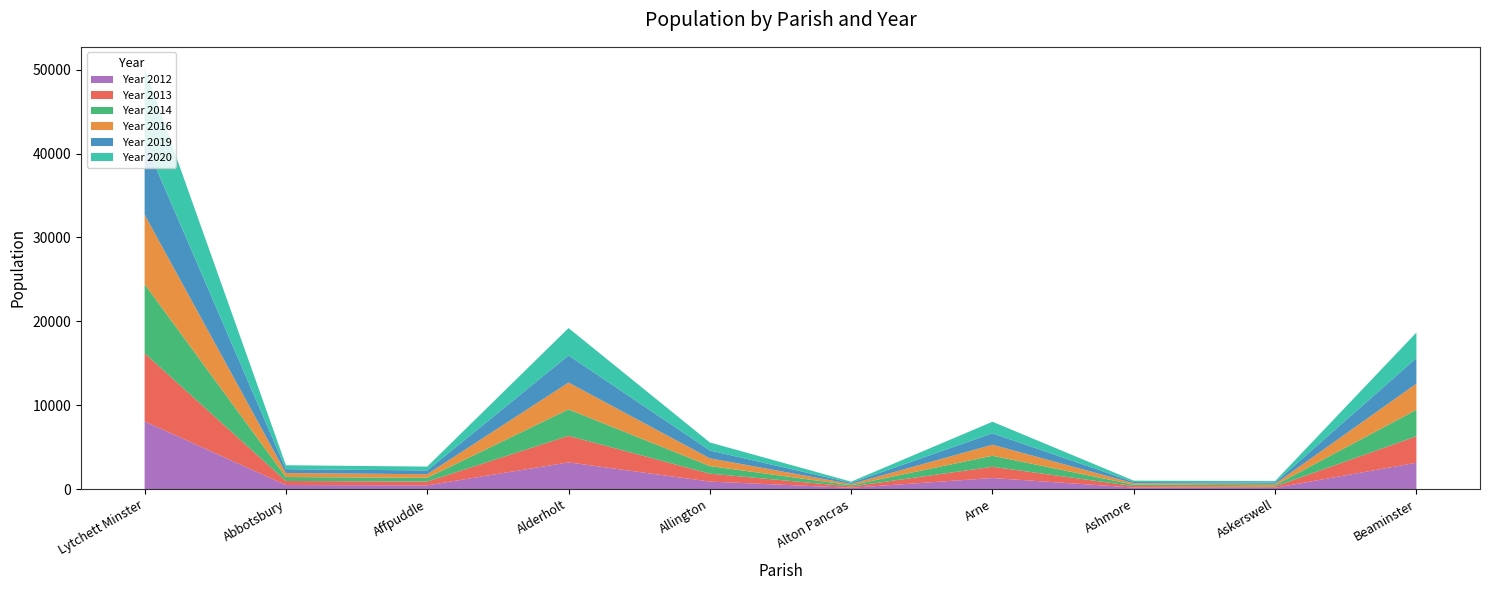

Reading right to left, transcribe all the data shown in this chart.

Year 2012: 3146	158	186	1327	161	903	3190	451	490	8078
Year 2013: 3155	161	180	1339	157	943	3166	456	482	8116
Year 2014: 3158	151	167	1318	151	903	3154	443	471	8234
Year 2016: 3114	161	169	1313	143	925	3192	432	479	8293
Year 2019: 3043	160	151	1358	148	934	3233	448	460	8701
Year 2020: 3046	167	159	1378	133	953	3262	458	468	8780